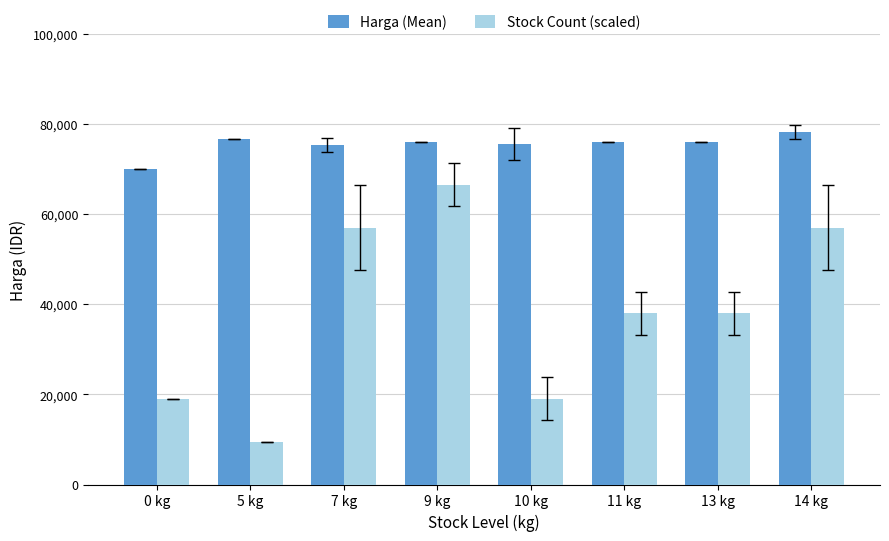

What is the difference between the Harga (Mean) values at 7 kg and 9 kg?

667